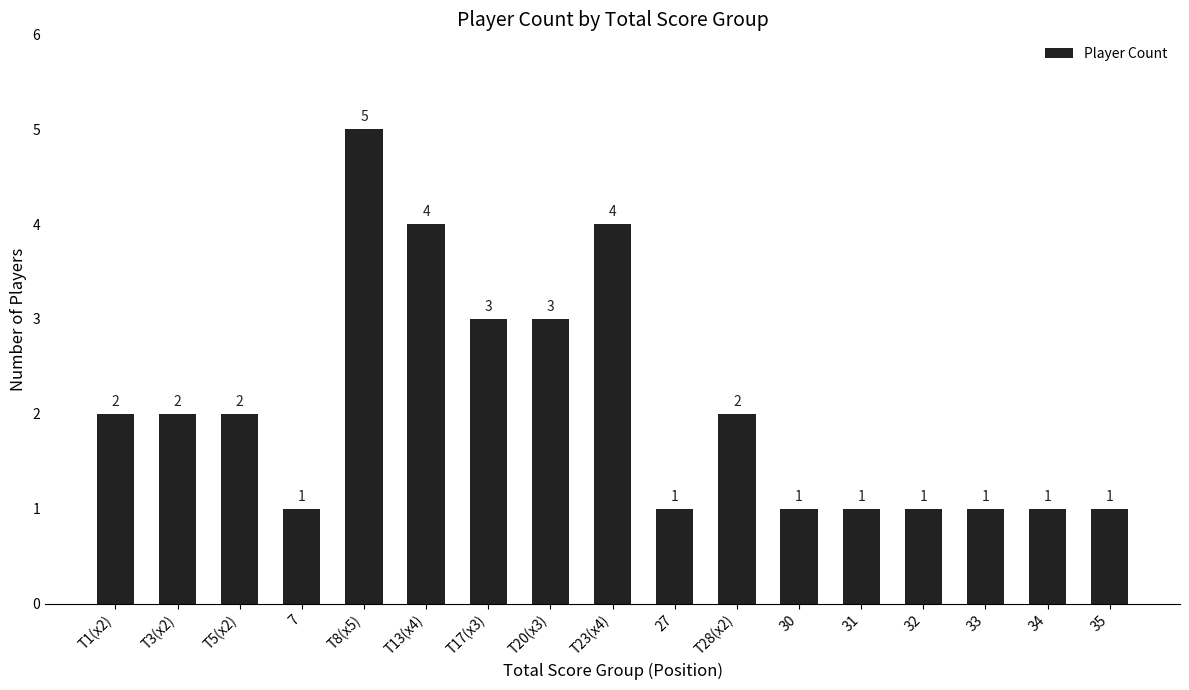

What is the value of the 8th bar from the left?

3